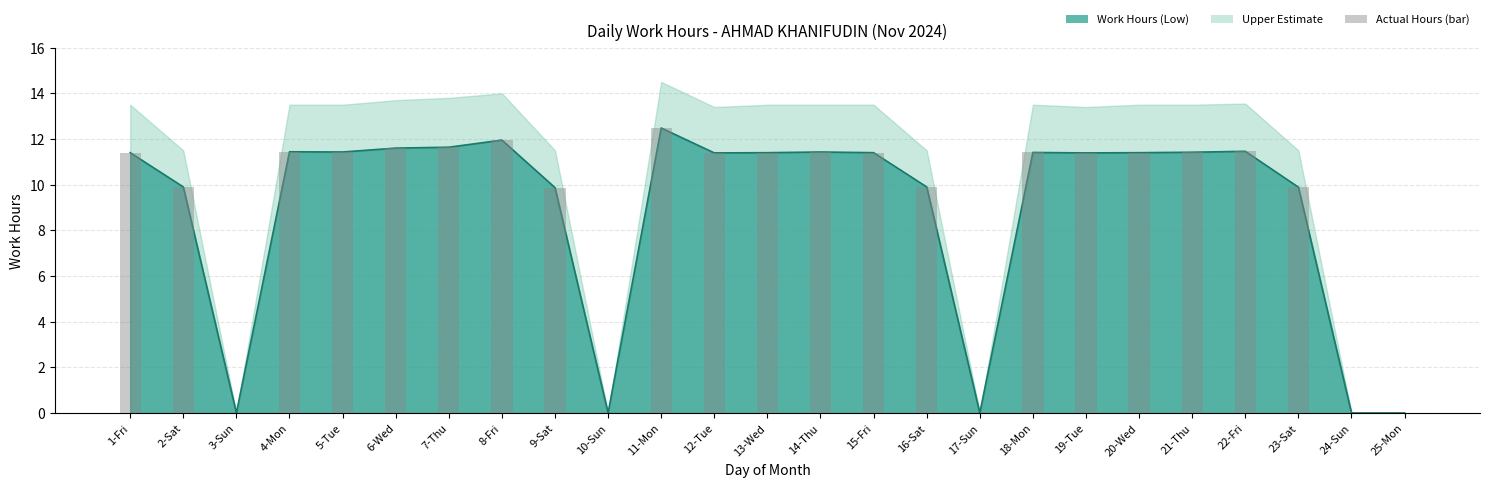

Reading left to right, list all the values displayed in this chart.

1-Fri=11.4	2-Sat=9.9	3-Sun=0.0	4-Mon=11.4	5-Tue=11.4	6-Wed=11.6	7-Thu=11.6	8-Fri=11.9	9-Sat=9.9	10-Sun=0.0	11-Mon=12.5	12-Tue=11.4	13-Wed=11.4	14-Thu=11.4	15-Fri=11.4	16-Sat=9.9	17-Sun=0.0	18-Mon=11.4	19-Tue=11.4	20-Wed=11.4	21-Thu=11.4	22-Fri=11.5	23-Sat=9.9	24-Sun=0.0	25-Mon=0.0